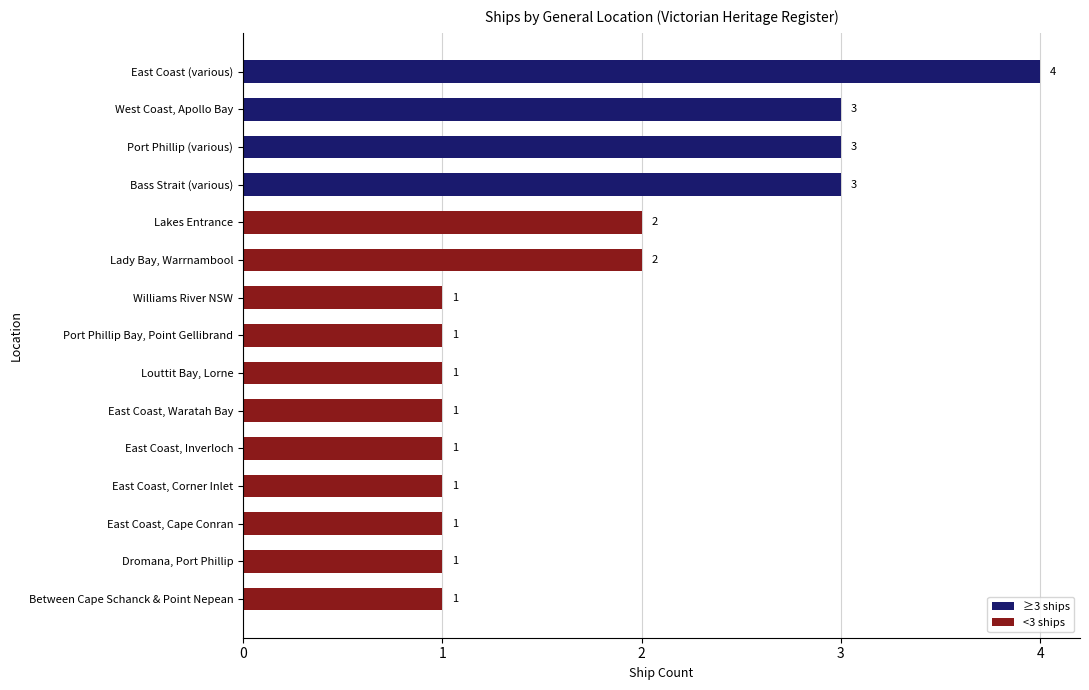

What is the sum of the values at Louttit Bay, Lorne and East Coast (various)?

5